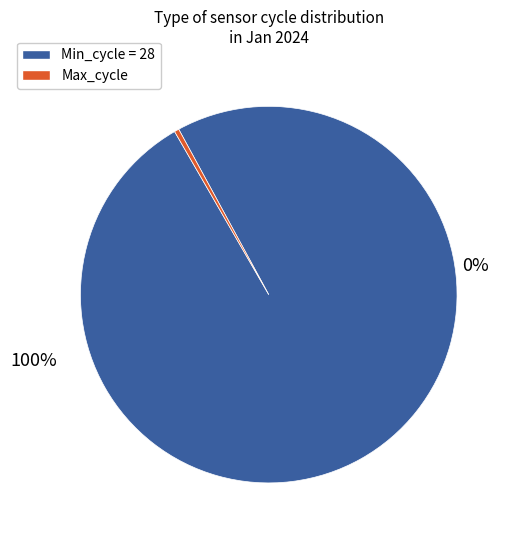

Approximately how many times larger is the value at 28 compared to 28?

1.0